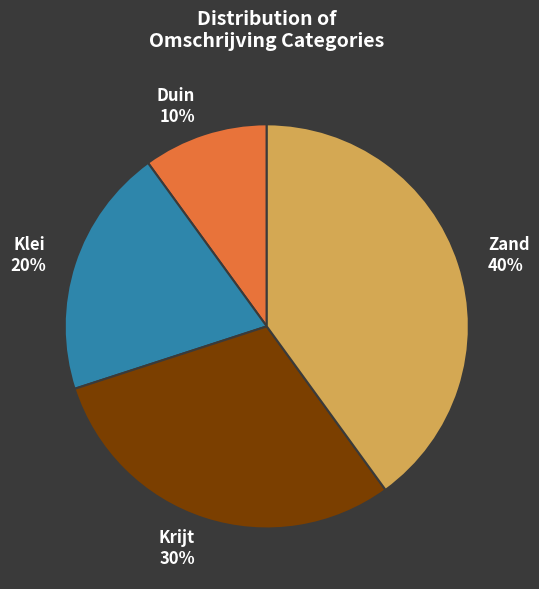

To the nearest percent, what is the combined percentage of Zand and Duin?

50%